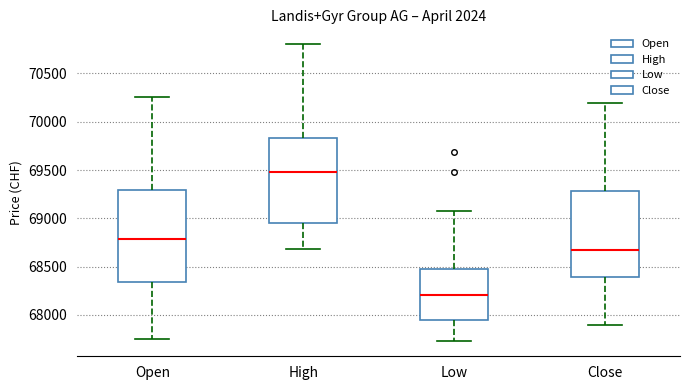

Where does the lower whisker of the box for Low end on the y-axis? The values are not printed on the chart, so give them approximately, as read against the axis.

67750